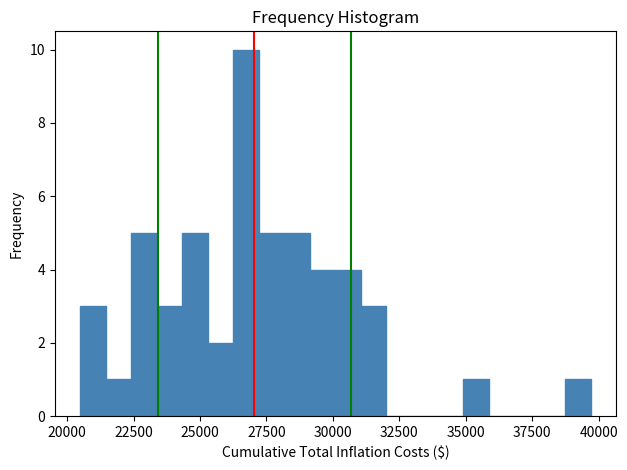

Around what value on the x-axis is the tallest bar? Give the approximate position of its centre, as read against the axis.

26500